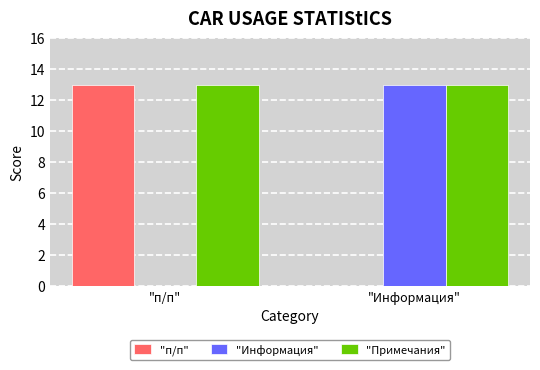

Reading left to right, extract all data points from this chart.

"п/п": "п/п"=13	"Информация"=0
"Информация": "п/п"=0	"Информация"=13
"Примечания": "п/п"=13	"Информация"=13